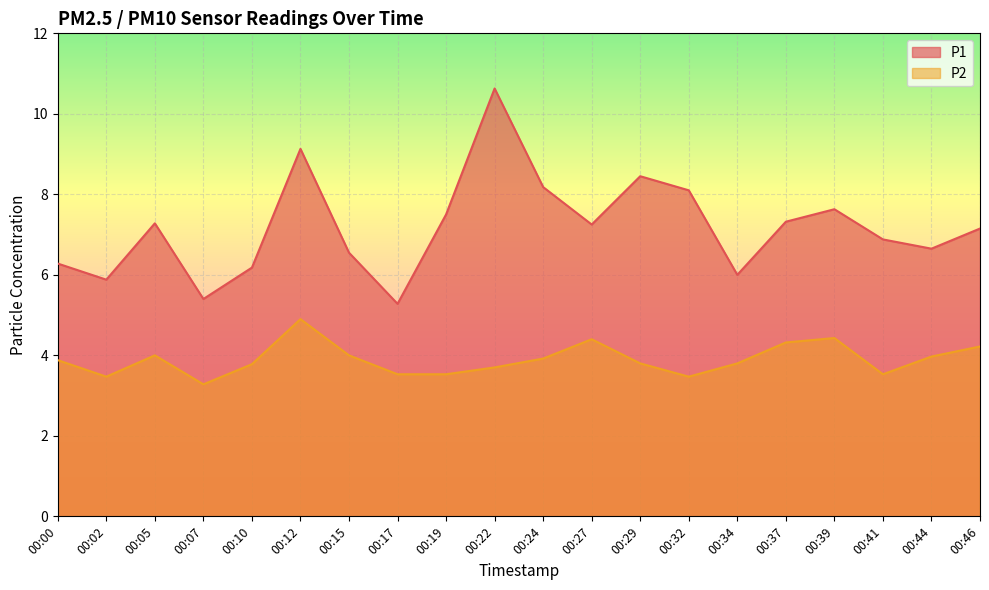

True or false: P2 has more than 0 points higher than both neighbors.

True